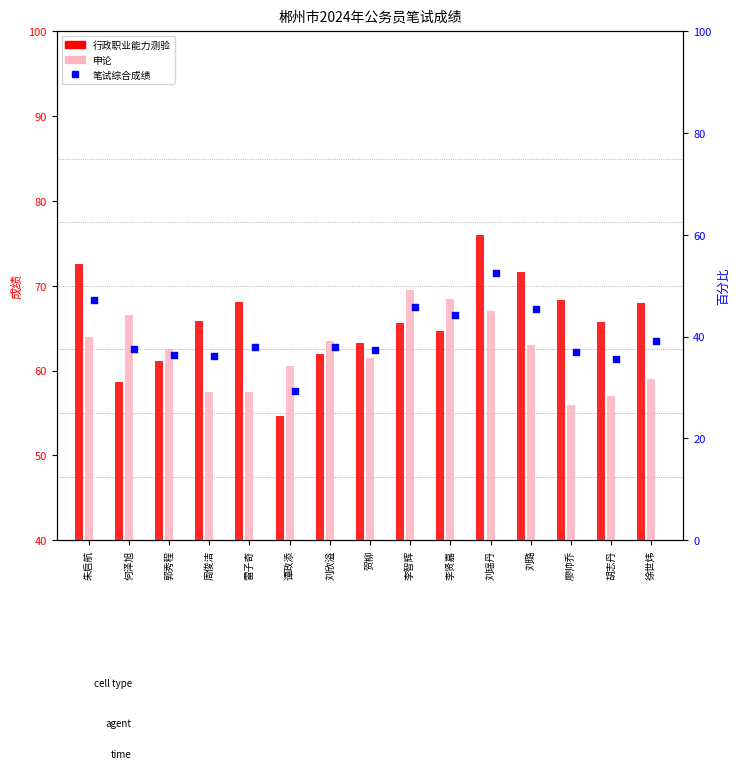

What is the total value across all series at 何泽旭?

187.8